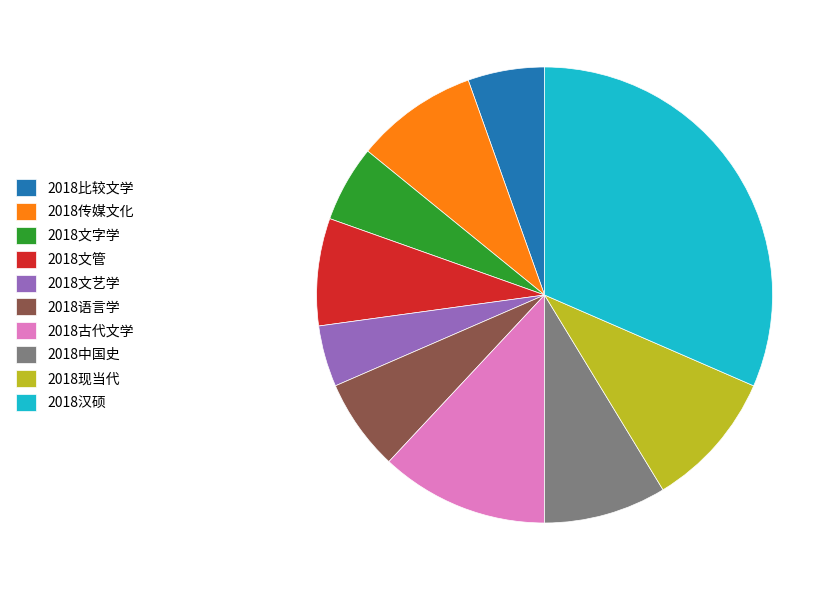

True or false: 2018文管 accounts for 15% of the total.

False